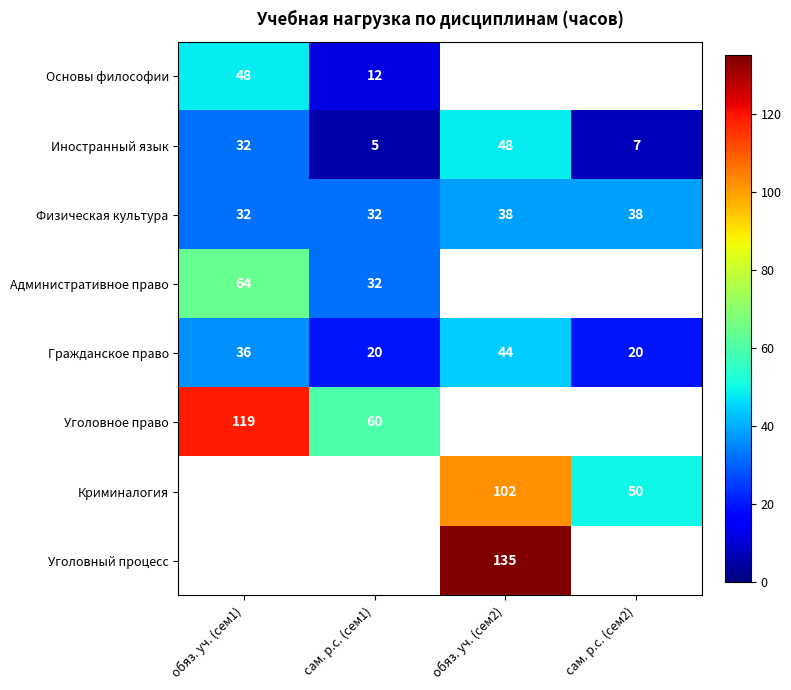

Is the value of Основы философии at сам. р.с. (сем1) greater than the value of Криминалогия at сам. р.с. (сем2)?

No